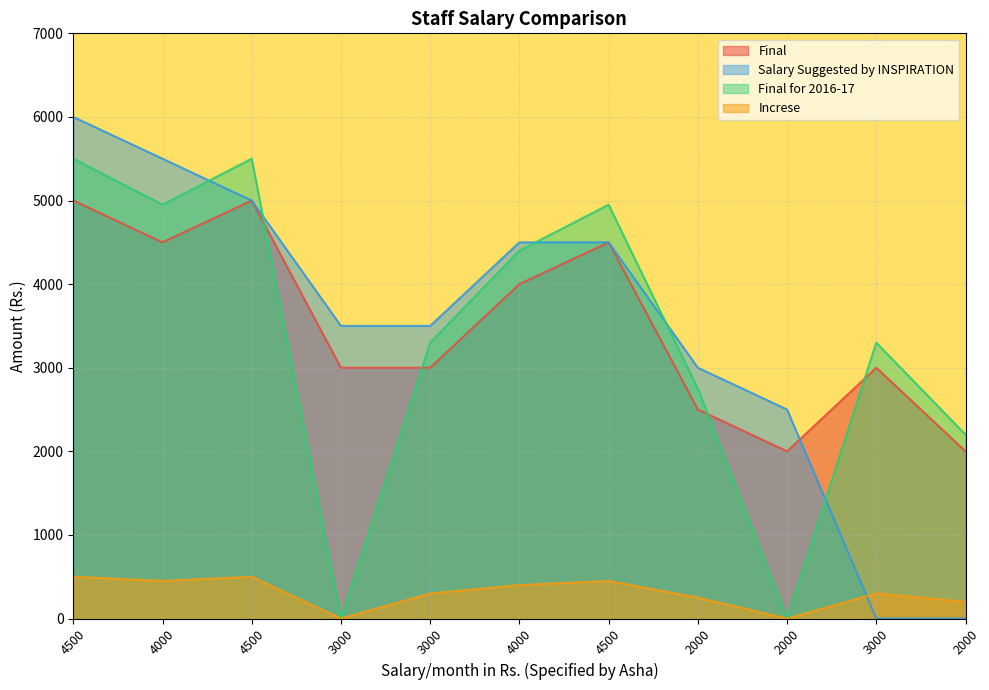

List the series in order of their peak value, highest first.

Salary Suggested by INSPIRATION, Final for 2016-17, Final, Increse